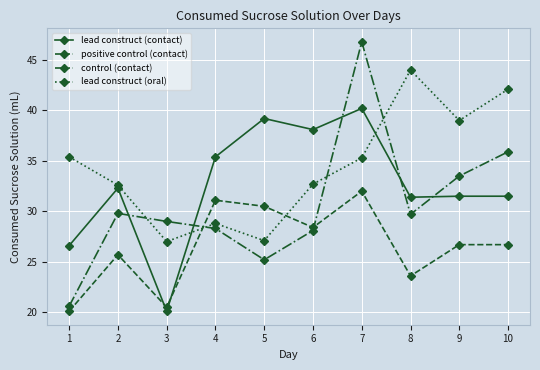

Between 3 and 7, which series saw the biggest shift?

lead construct (contact)